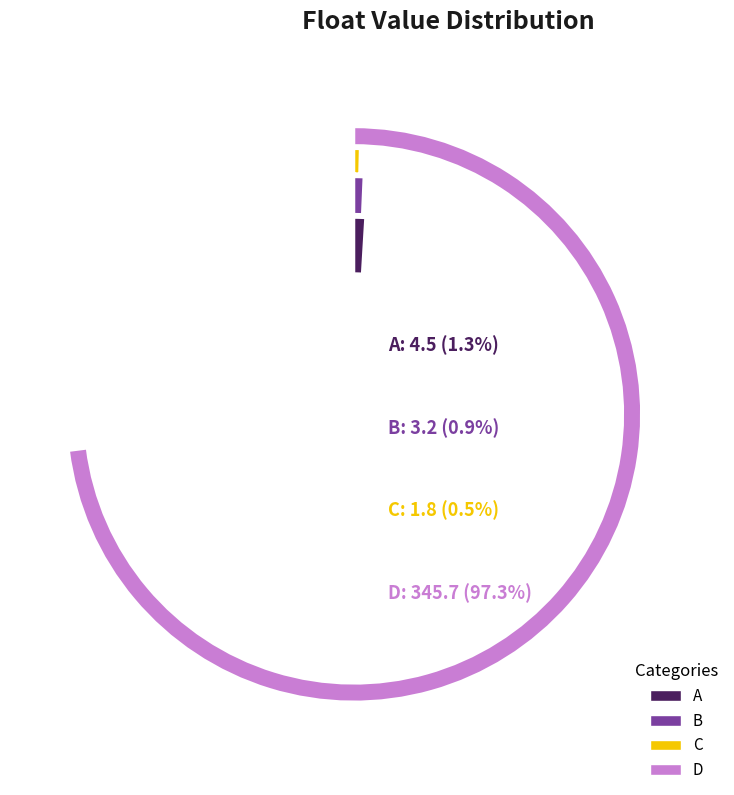

Do C and D together represent more than half of the pie?

Yes